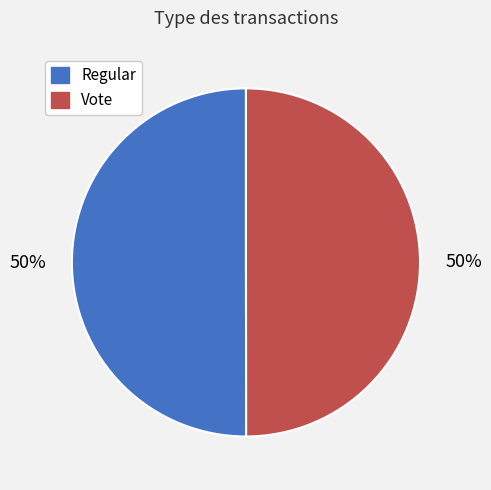

True or false: Regular accounts for 45% of the total.

False